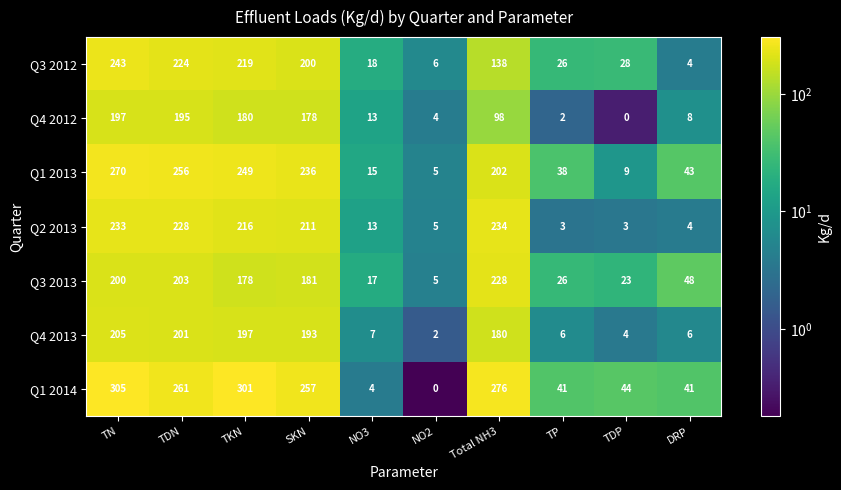

At which label is Q1 2013 closest to 137?

Total NH3